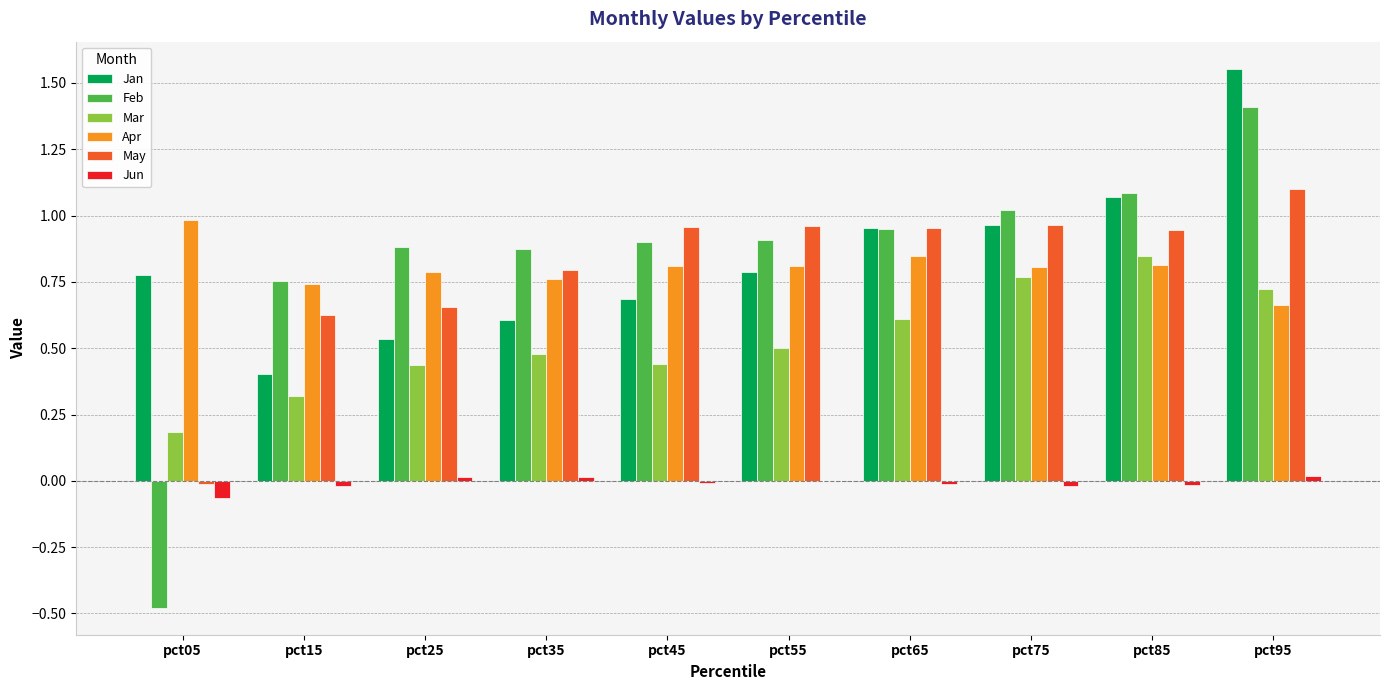

What is the sum of all May values?

7.9